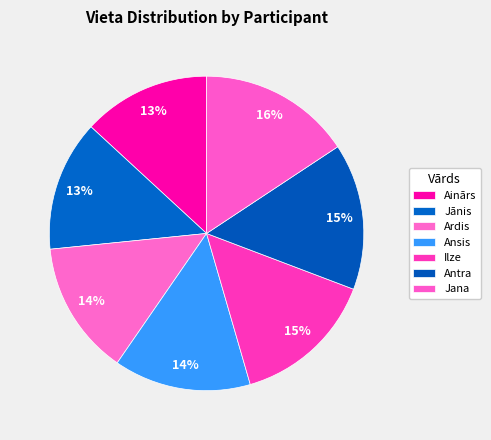

What is the ratio of the value at Ardis to the value at Ansis?

1.0